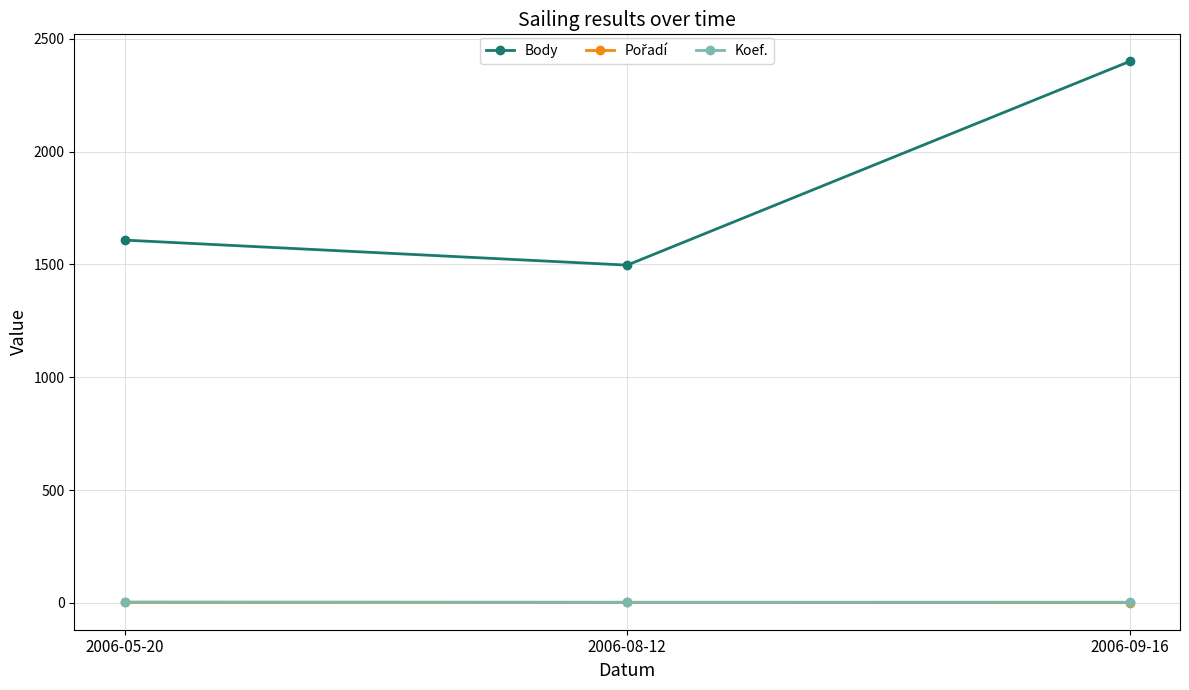

What is the maximum value shown in the chart?

2400